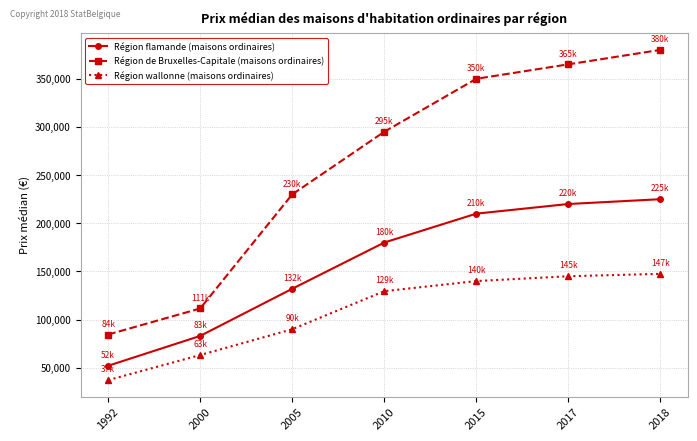

Which series changed the most between 2000 and 2005?

Région de Bruxelles-Capitale (maisons ordinaires)